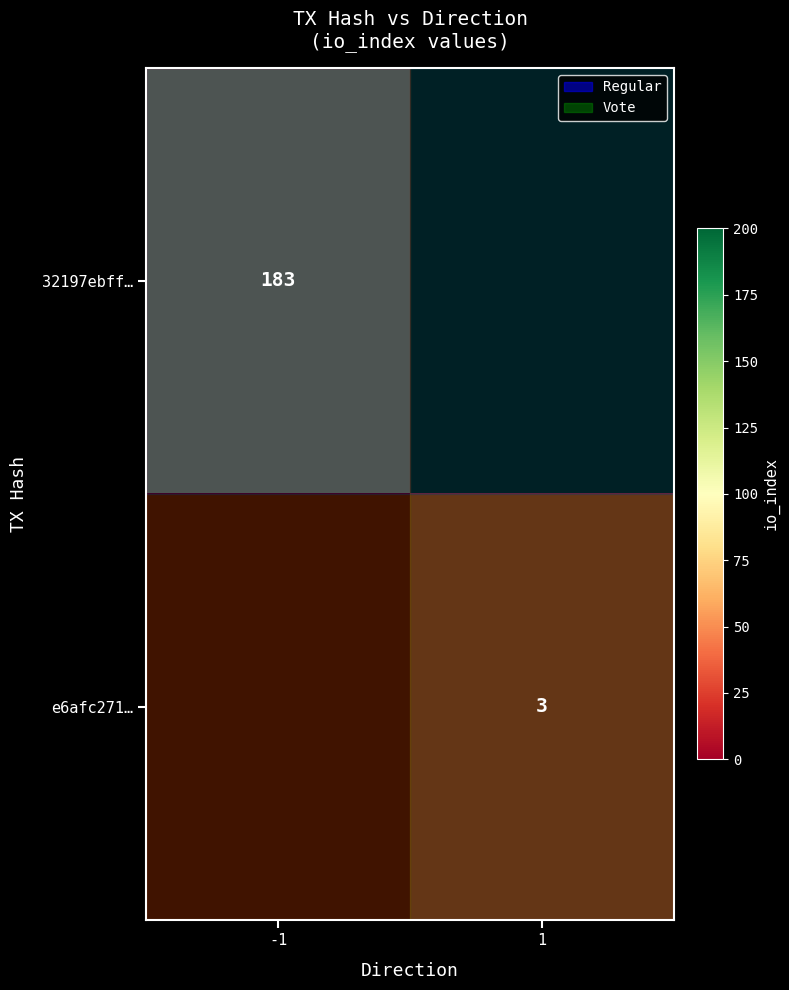

Is it true that 32197ebff… equals 183 at -1?

True